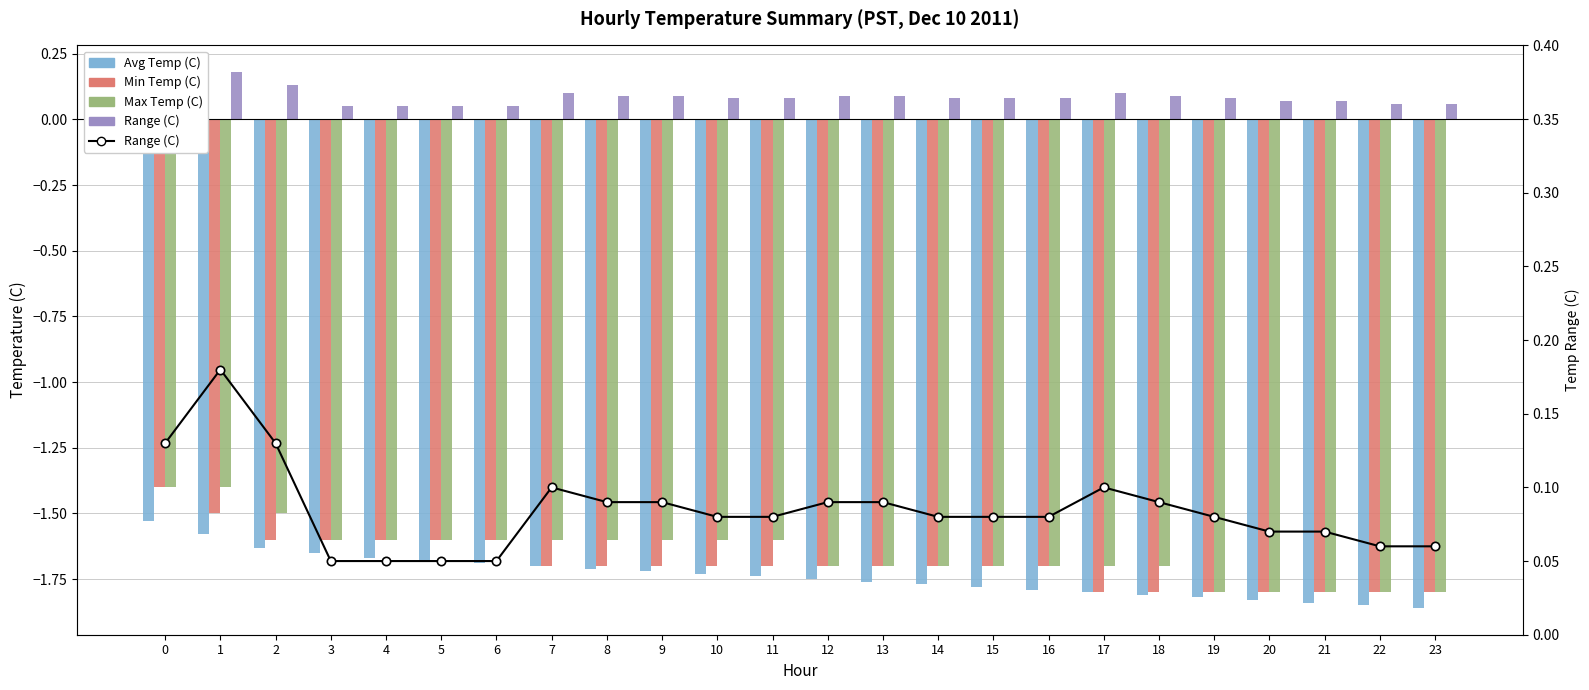

Which series has the largest range (max minus min)?

Min Temp (C)